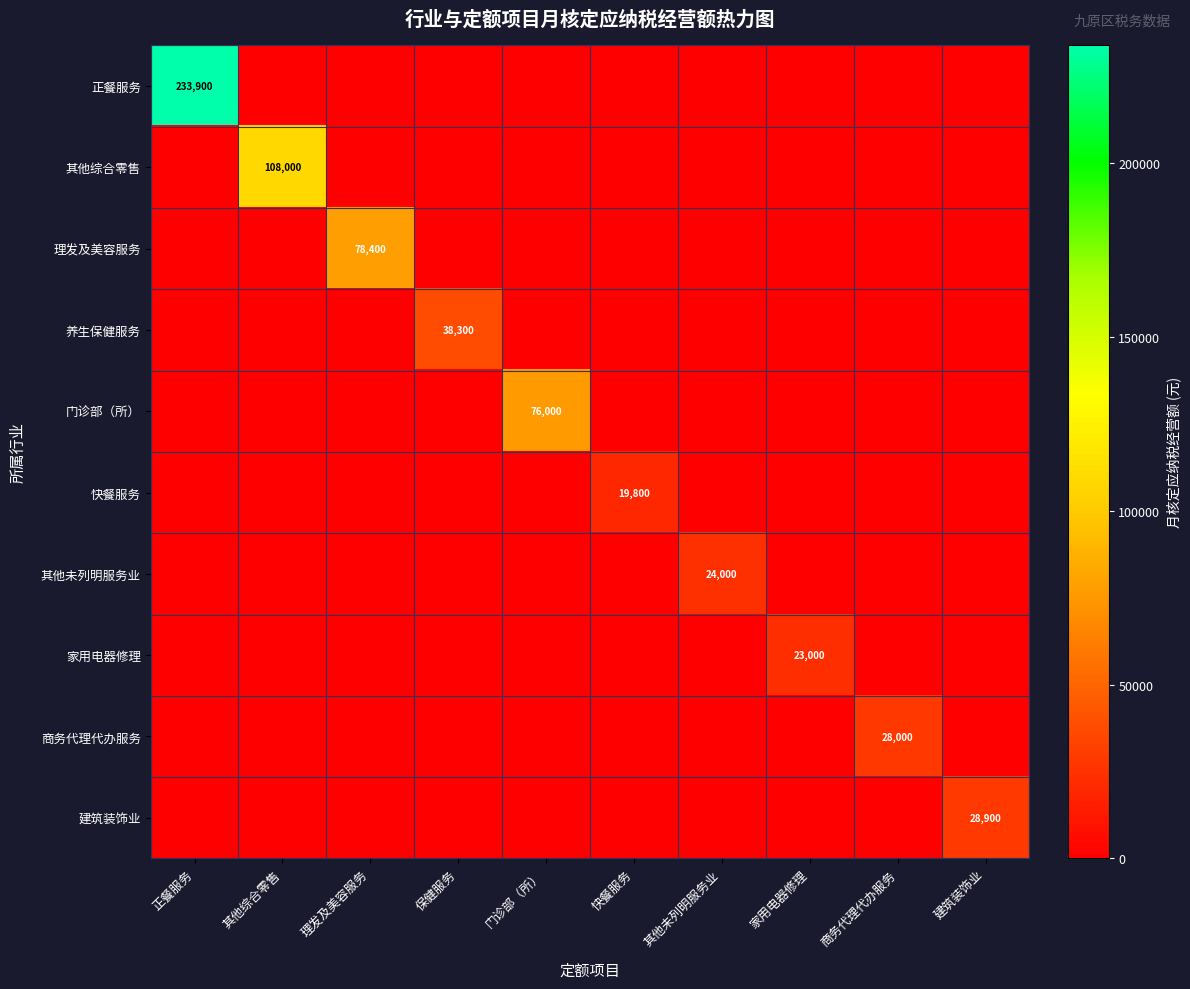

Is it true that 门诊部（所） equals 76000 at 门诊部（所）?

True